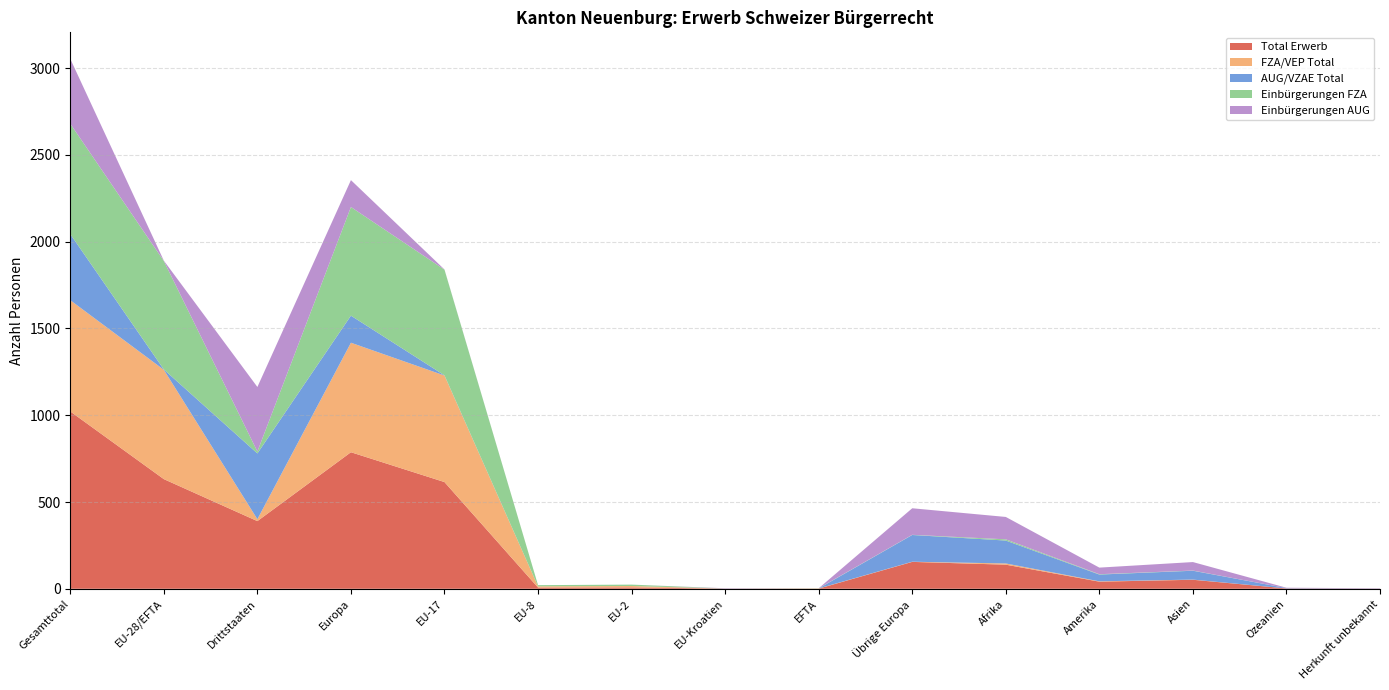

Reading right to left, transcribe all the data shown in this chart.

Total Erwerb: Herkunft unbekannt=1	Ozeanien=2	Asien=52	Amerika=41	Afrika=139	Übrige Europa=155	EFTA=1	EU-Kroatien=1	EU-2=8	EU-8=7	EU-17=615	Europa=787	Drittstaaten=390	EU-28/EFTA=632	Gesamttotal=1022
FZA/VEP Total: Herkunft unbekannt=0	Ozeanien=0	Asien=1	Amerika=2	Afrika=7	Übrige Europa=1	EFTA=1	EU-Kroatien=0	EU-2=8	EU-8=7	EU-17=614	Europa=631	Drittstaaten=11	EU-28/EFTA=630	Gesamttotal=641
AUG/VZAE Total: Herkunft unbekannt=1	Ozeanien=2	Asien=51	Amerika=39	Afrika=132	Übrige Europa=154	EFTA=0	EU-Kroatien=1	EU-2=0	EU-8=0	EU-17=1	Europa=156	Drittstaaten=379	EU-28/EFTA=2	Gesamttotal=381
Einbürgerungen FZA: Herkunft unbekannt=0	Ozeanien=0	Asien=1	Amerika=2	Afrika=7	Übrige Europa=1	EFTA=1	EU-Kroatien=0	EU-2=8	EU-8=7	EU-17=609	Europa=626	Drittstaaten=11	EU-28/EFTA=625	Gesamttotal=636
Einbürgerungen AUG: Herkunft unbekannt=1	Ozeanien=2	Asien=49	Amerika=38	Afrika=129	Übrige Europa=153	EFTA=0	EU-Kroatien=1	EU-2=0	EU-8=0	EU-17=1	Europa=155	Drittstaaten=372	EU-28/EFTA=2	Gesamttotal=374